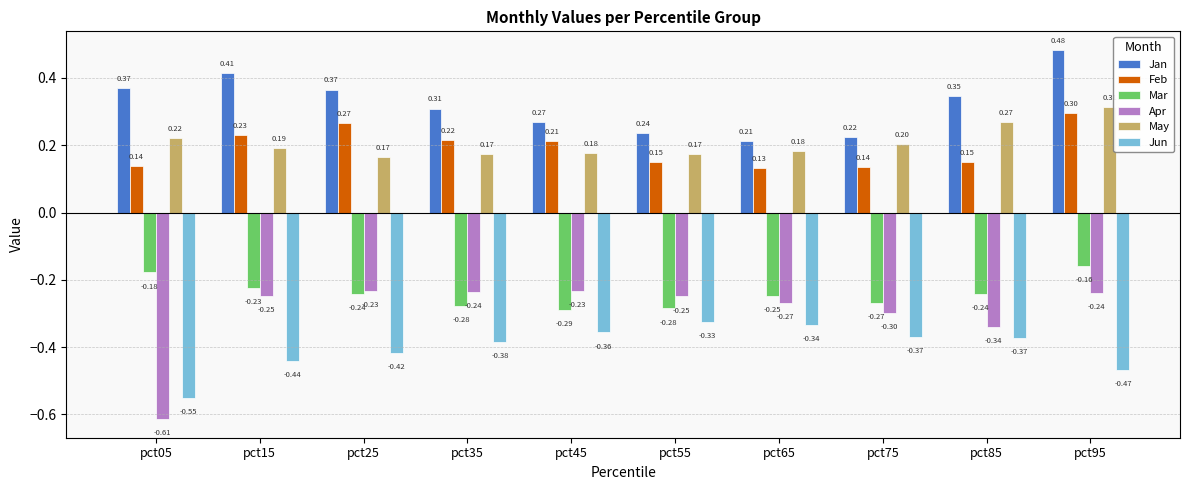

At which category is the sum across all series the highest?

pct95